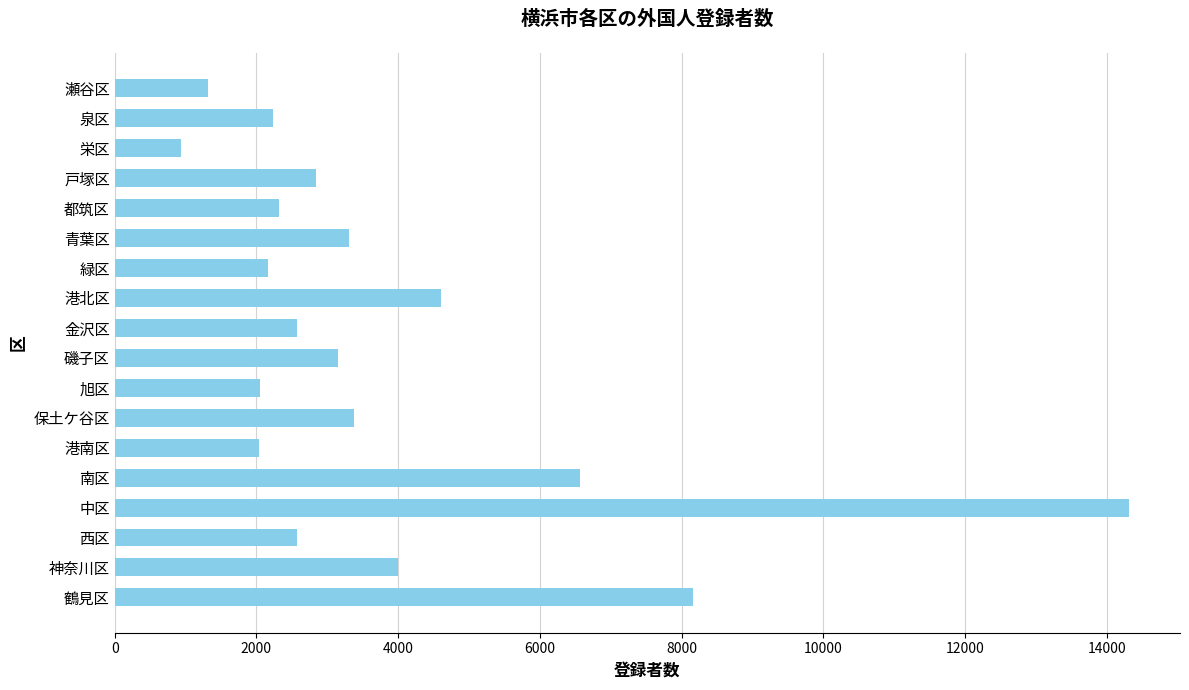

What is the greatest value displayed?

14315